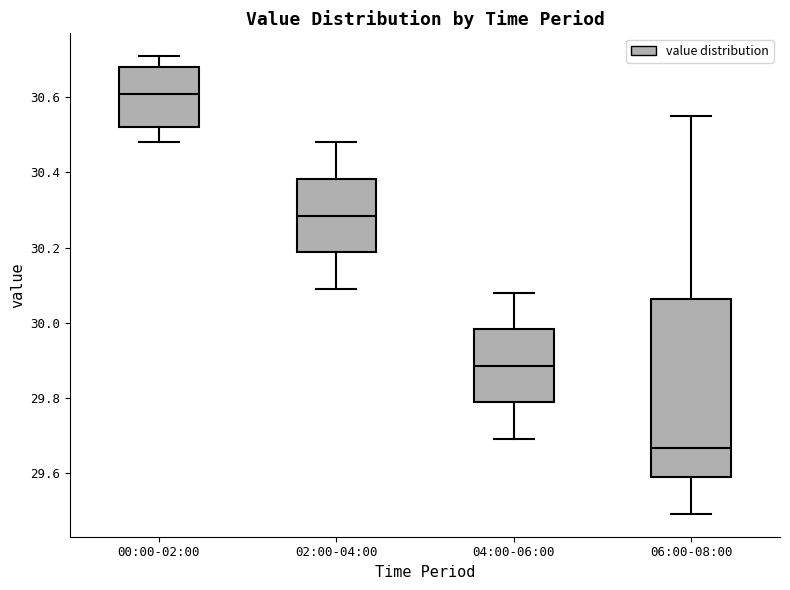

Where does the upper whisker of the box for 02:00-04:00 end on the y-axis? The values are not printed on the chart, so give them approximately, as read against the axis.

30.48